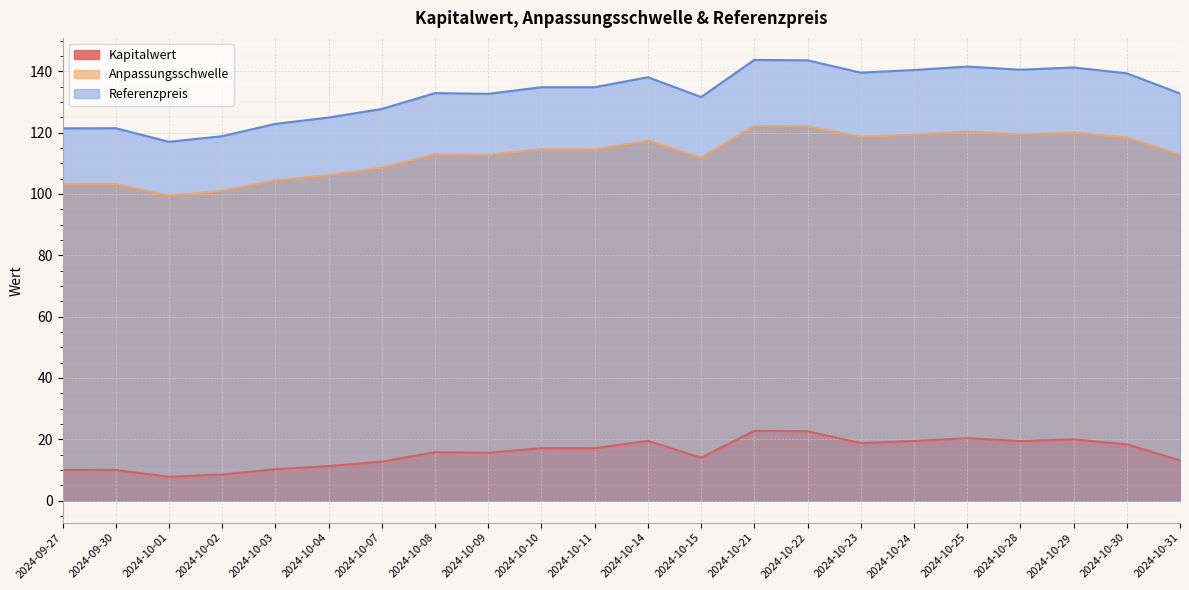

Which label corresponds to the largest value in the chart?

2024-10-21